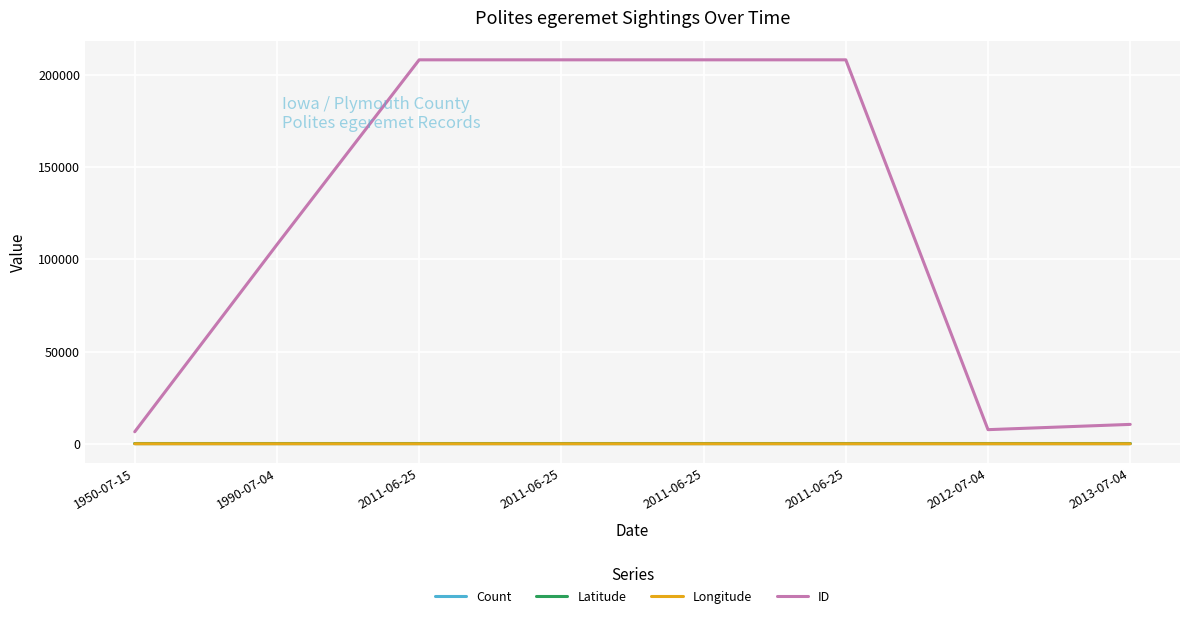

True or false: Latitude and Count cross at least once.

False